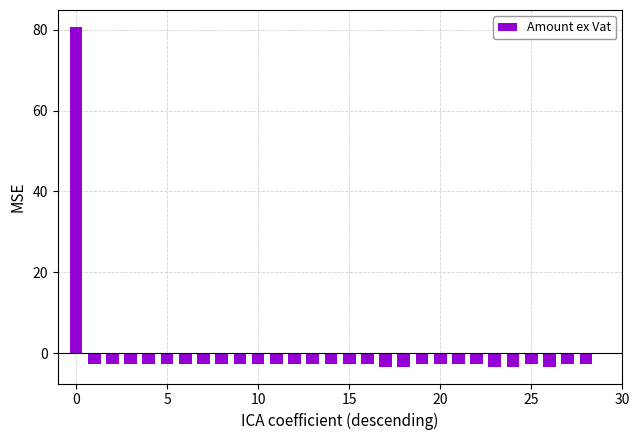

What is the difference between the maximum and second lowest values?

84.1